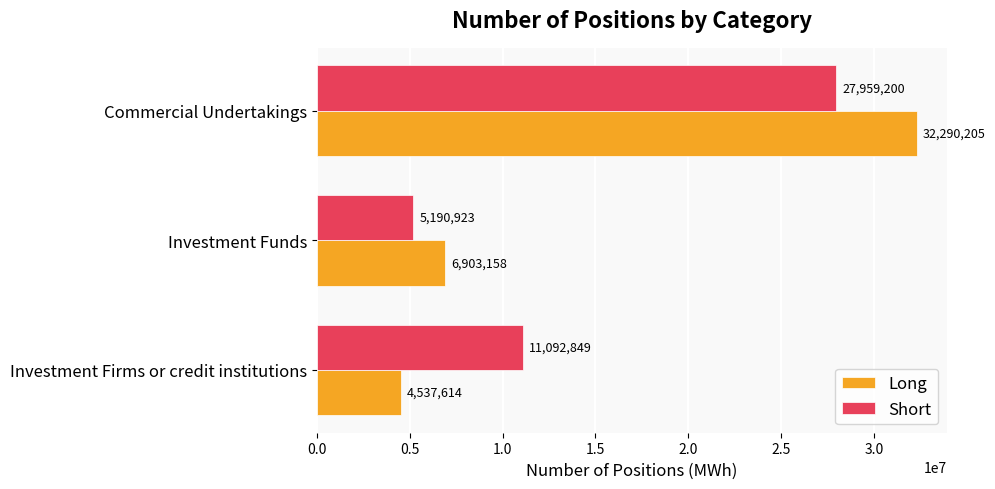

What is the sum of all Long values?

43730977